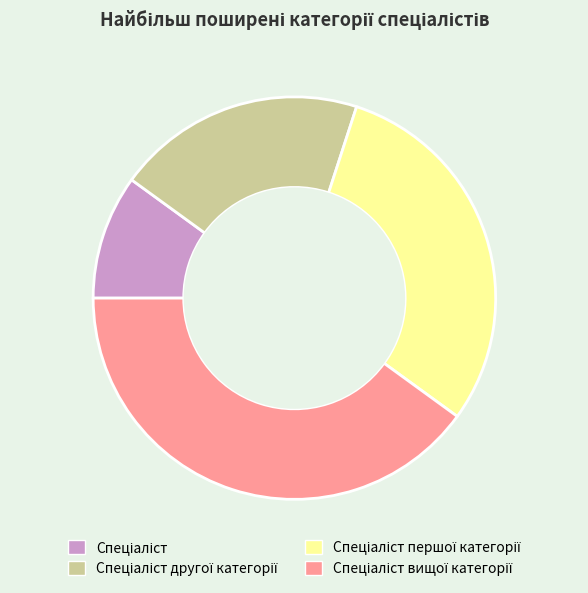

Does any single category account for the majority?

No